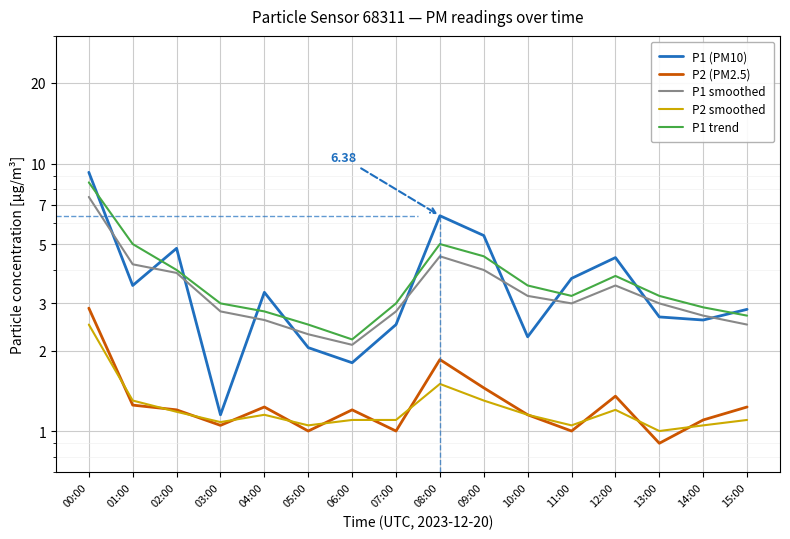

Which category has the highest value across all series?

00:00